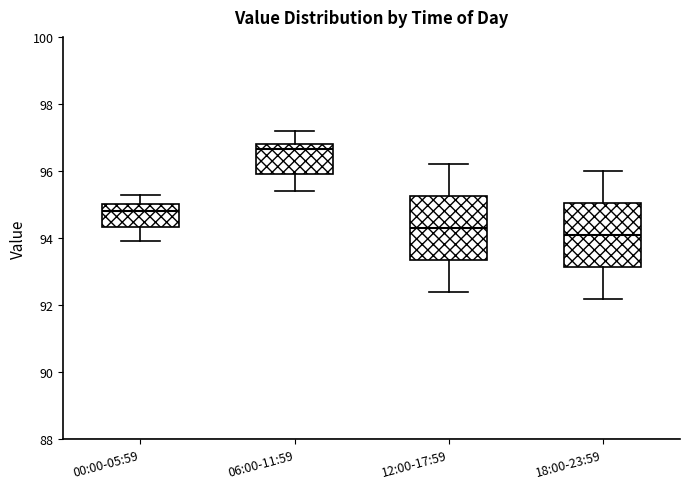

Reading left to right, transcribe this box plot: for each box, give where its median line is, the range the box spans, and where its two whiskers end, as read against the y-axis. The values are not printed on the chart, so give them approximately, as read against the axis.

00:00-05:59: median 94.8, box 94.4 to 95.0, whiskers 94.0 to 95.4
06:00-11:59: median 96.6, box 96.0 to 96.8, whiskers 95.4 to 97.2
12:00-17:59: median 94.4, box 93.4 to 95.2, whiskers 92.4 to 96.2
18:00-23:59: median 94.2, box 93.2 to 95.0, whiskers 92.2 to 96.0